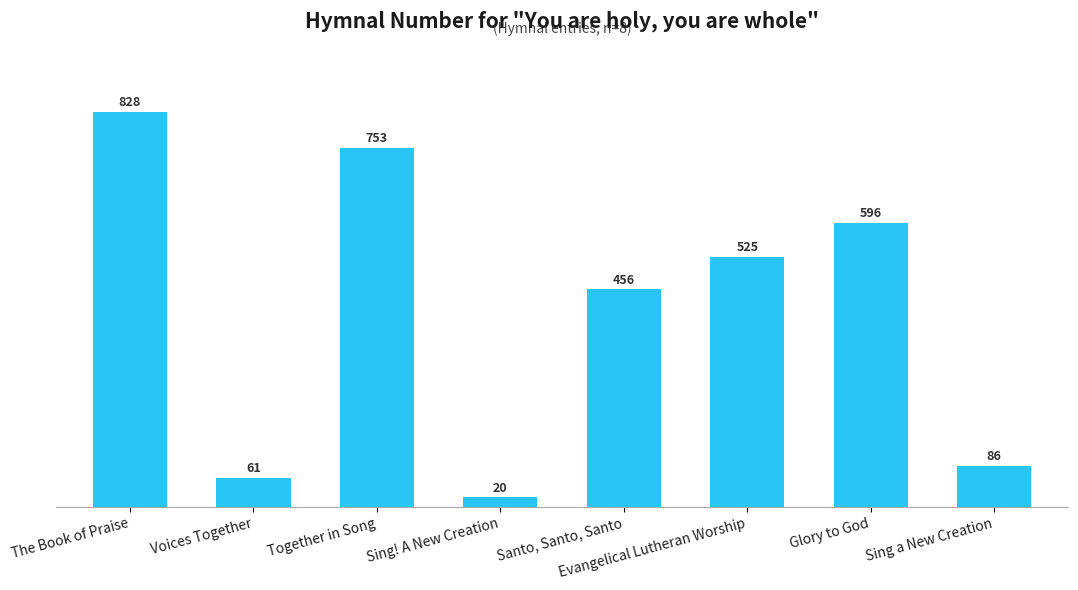

Which has a higher value, Santo, Santo, Santo or The Book of Praise?

The Book of Praise